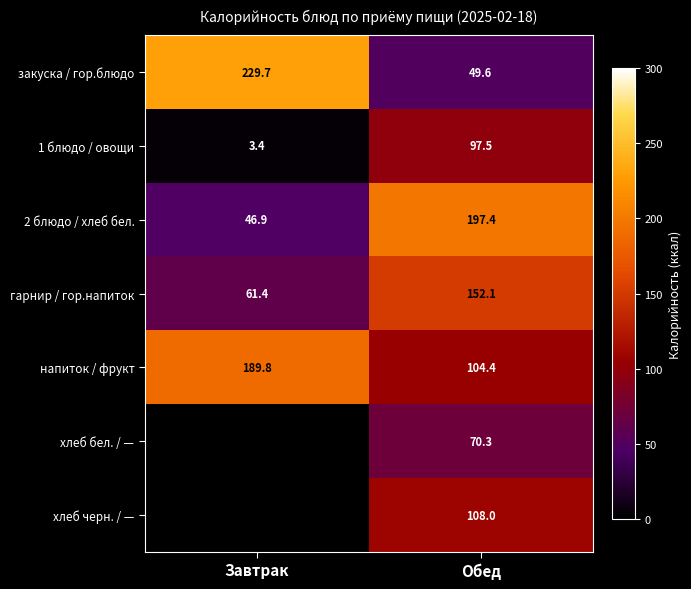

Which has a higher value, Обед or Завтрак?

Завтрак